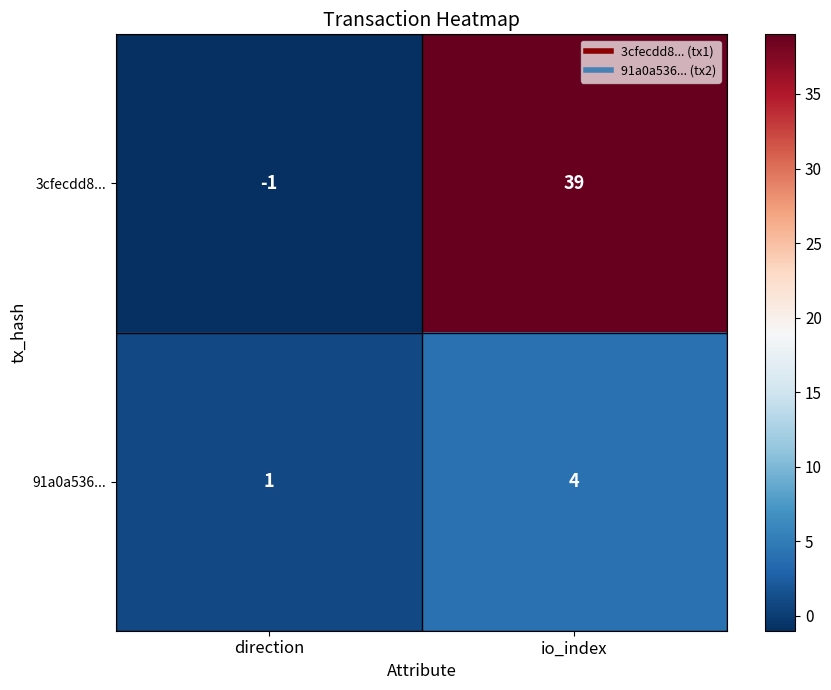

What is the sum of all 91a0a536... values?

5